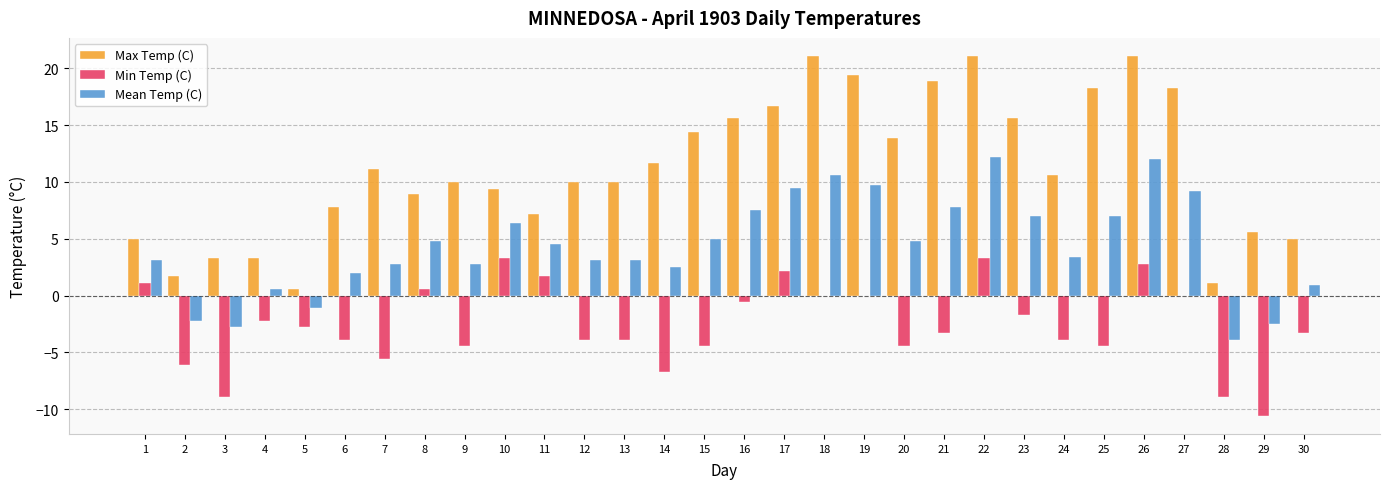

What are all the series names shown in the legend?

Max Temp (C), Min Temp (C), Mean Temp (C)